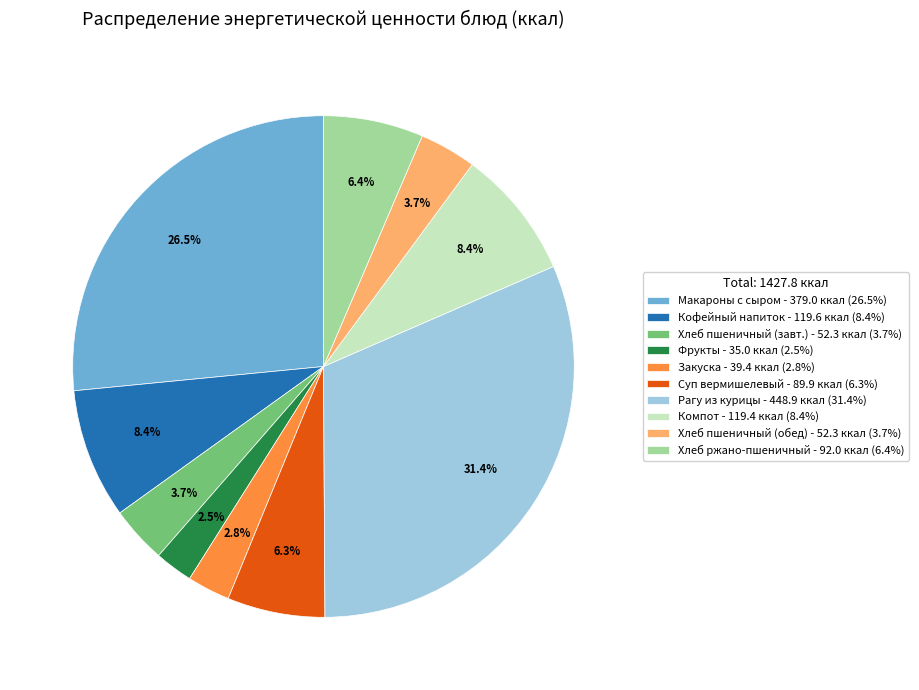

To the nearest percent, what is the average slice percentage?

10%